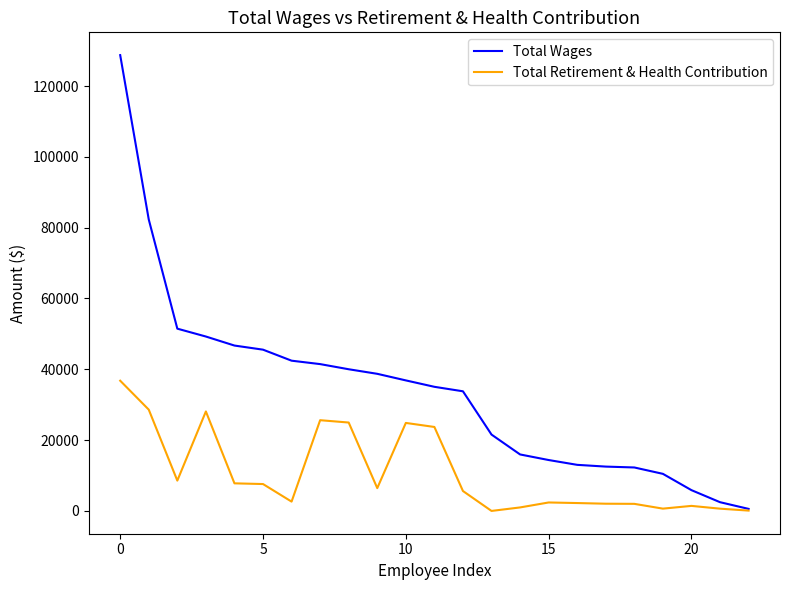

What is the difference between the second highest and minimum values in the Total Retirement & Health Contribution series?

28604